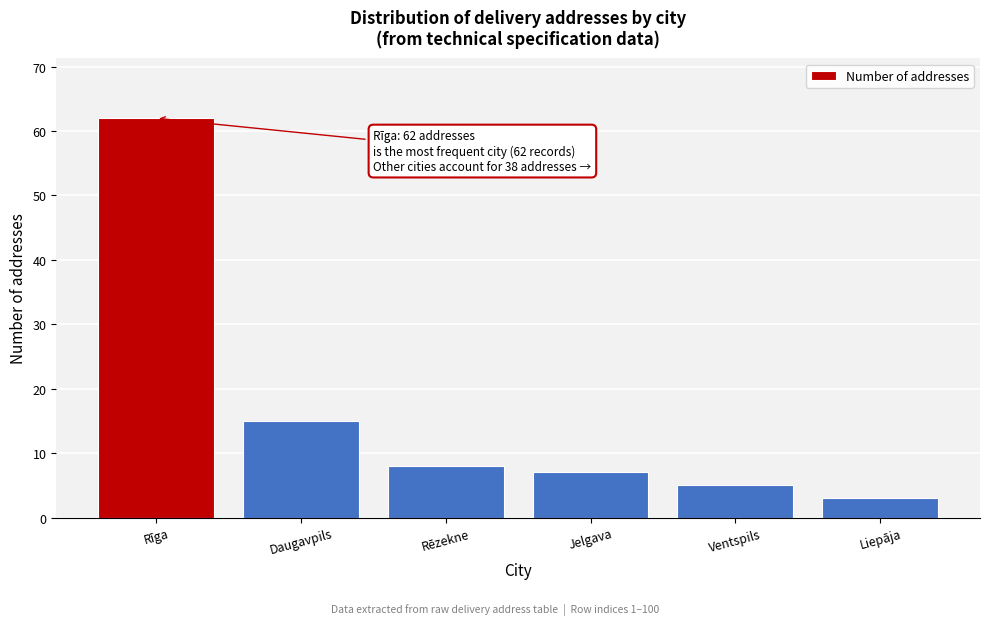

Reading left to right, extract all data points from this chart.

62	15	8	7	5	3